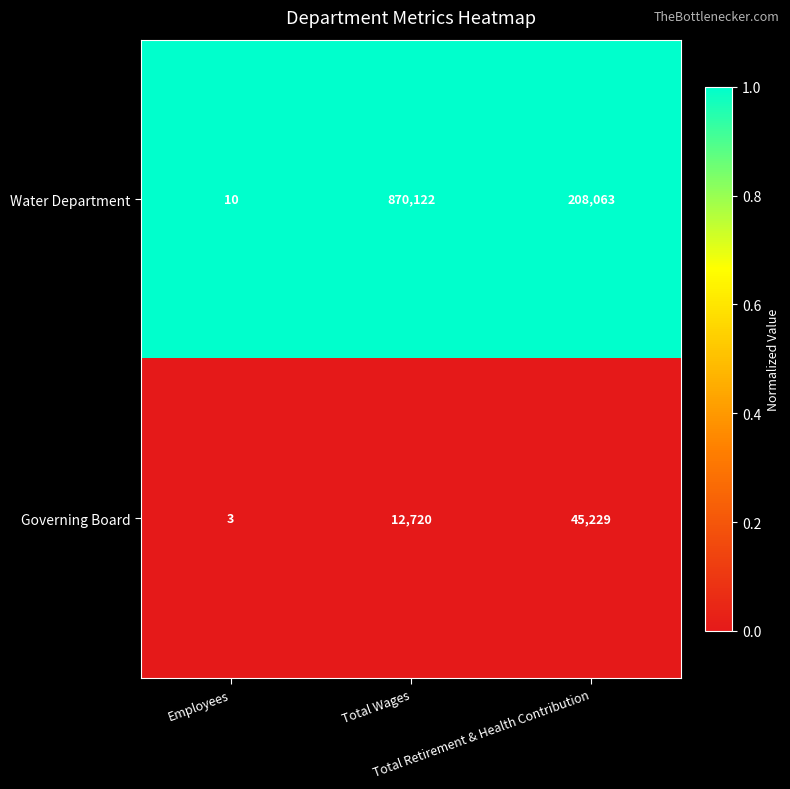

Which label corresponds to the smallest value in the chart?

Employees